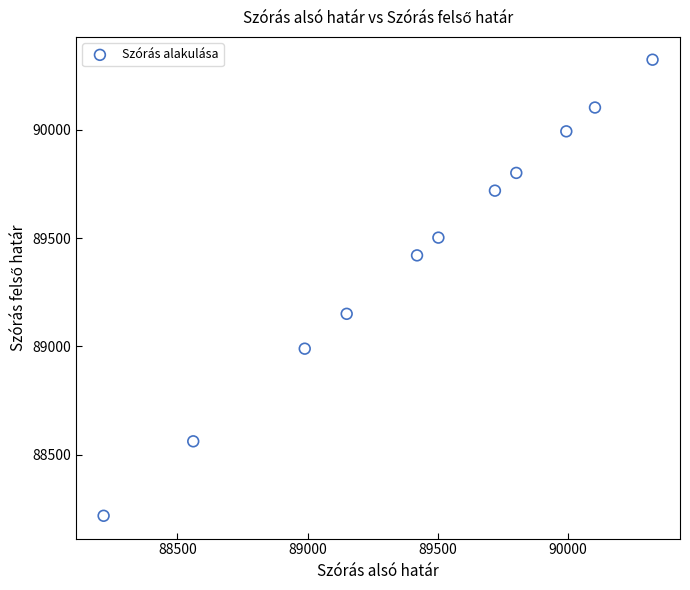

What is the average Y value?

89434